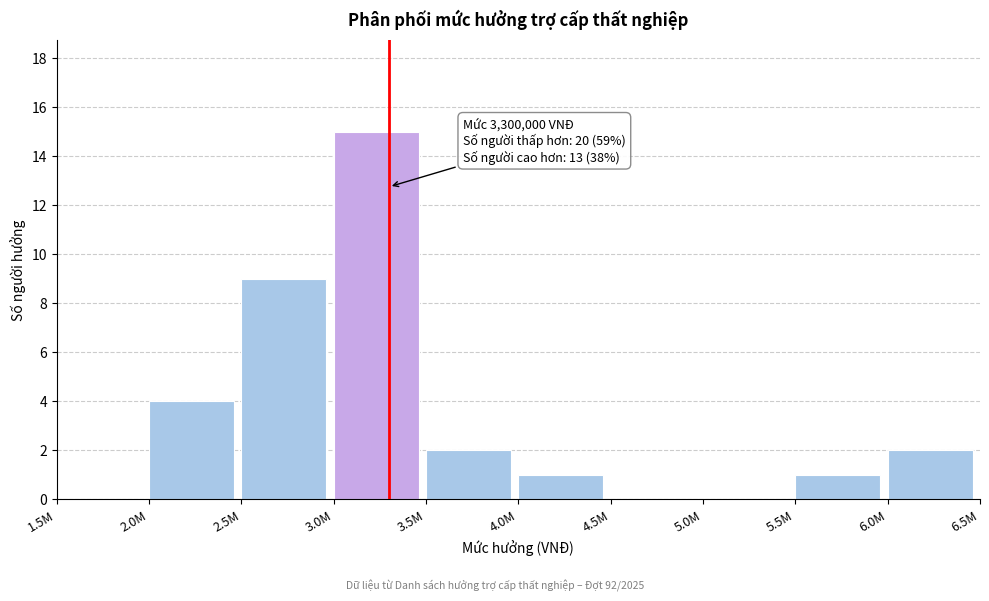

Reading left to right, list all the values displayed in this chart.

1.5M=0	2.0M=4	2.5M=9	3.0M=15	3.5M=2	4.0M=1	4.5M=0	5.0M=0	5.5M=1	6.0M=2